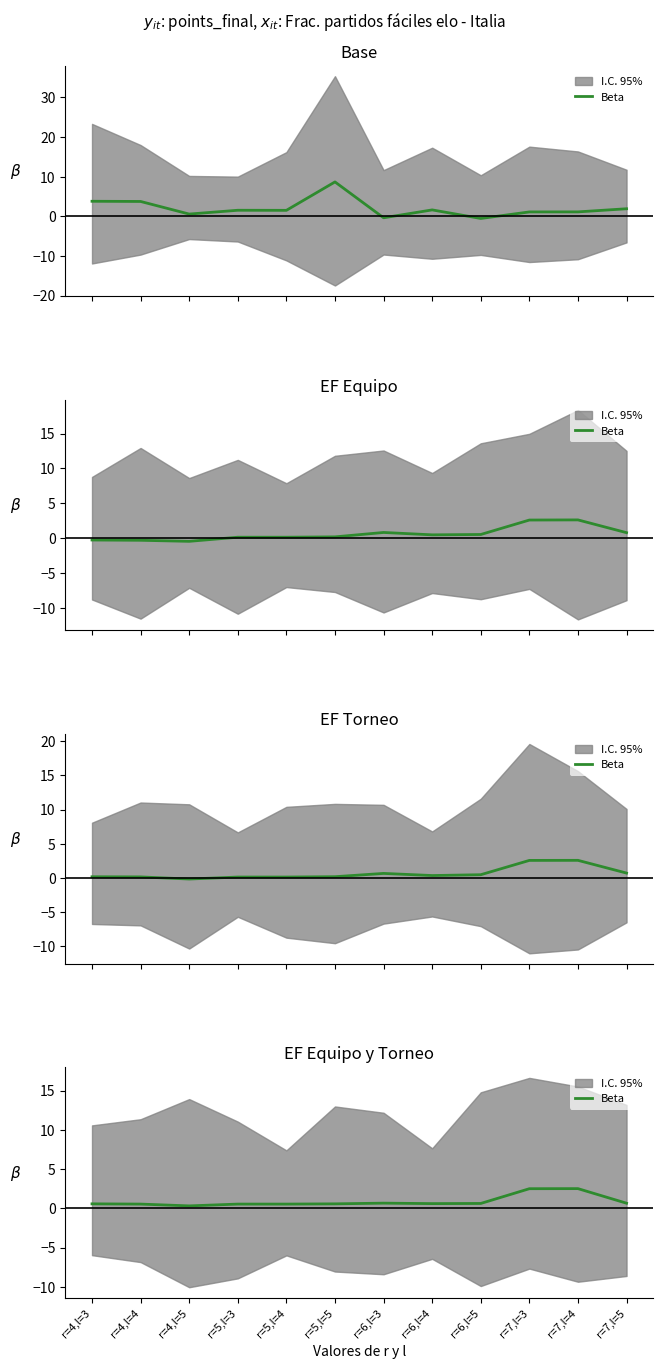

What is the difference between the maximum and minimum values?

2.2